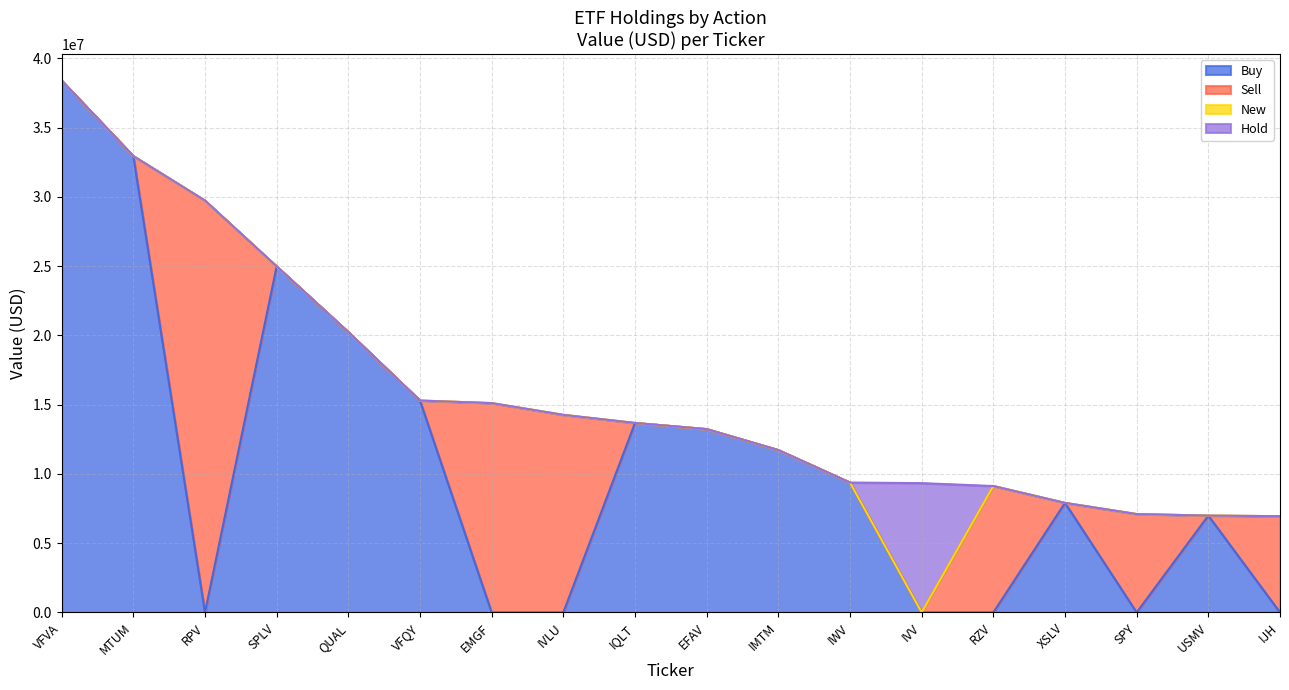

Rank the categories by Buy value from highest to lowest.

VFVA, MTUM, SPLV, QUAL, VFQY, IQLT, EFAV, IMTM, IWV, XSLV, USMV, RPV, EMGF, IVLU, IVV, RZV, SPY, IJH